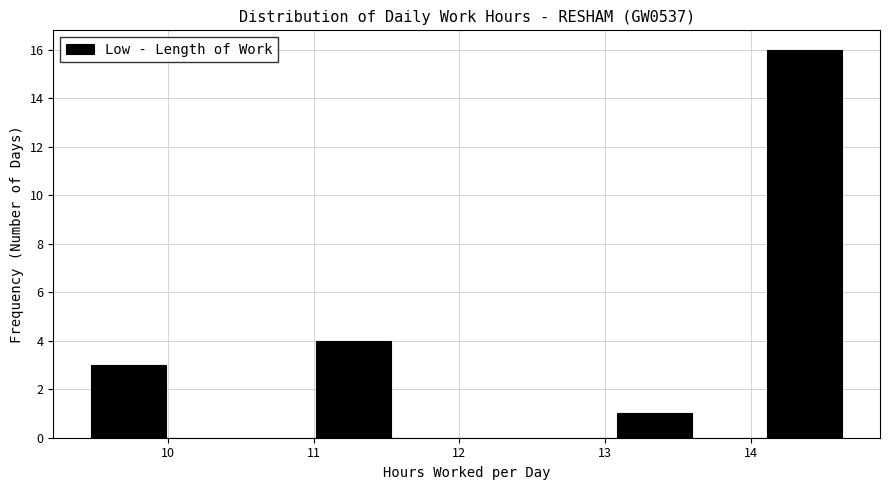

Which range on the x-axis has the tallest bar?

14.1 to 14.6